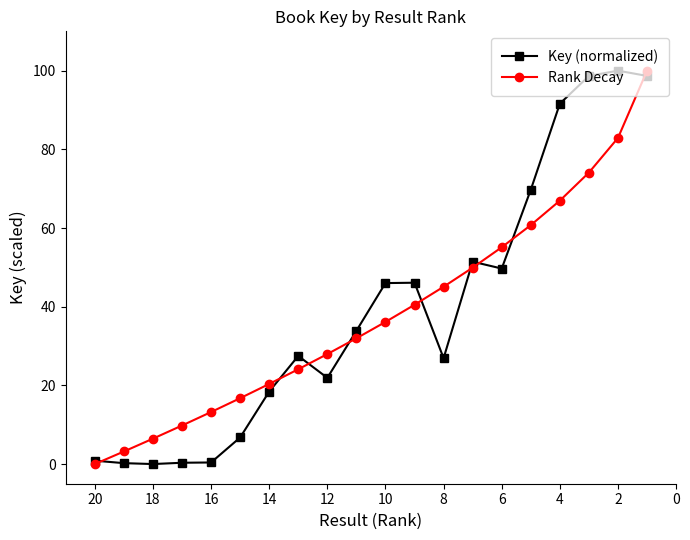

Which series has the largest total across all categories?

Key (normalized)